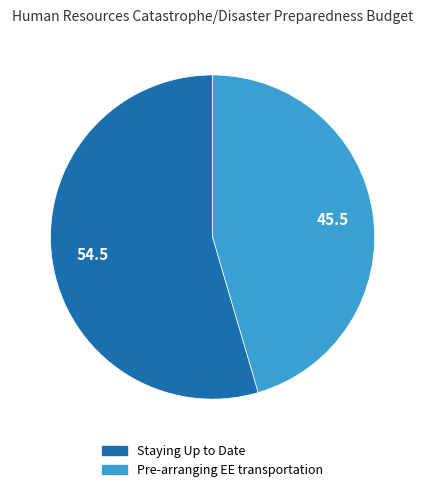

Do Pre-arranging EE transportation and Staying Up to Date together represent more than half of the pie?

Yes